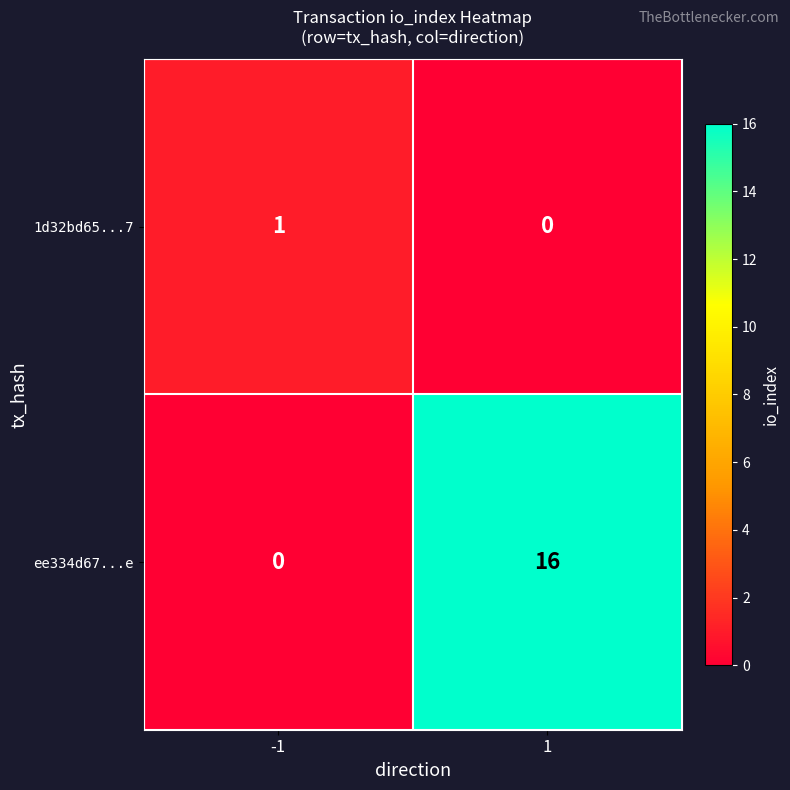

How many series are shown in this chart?

2